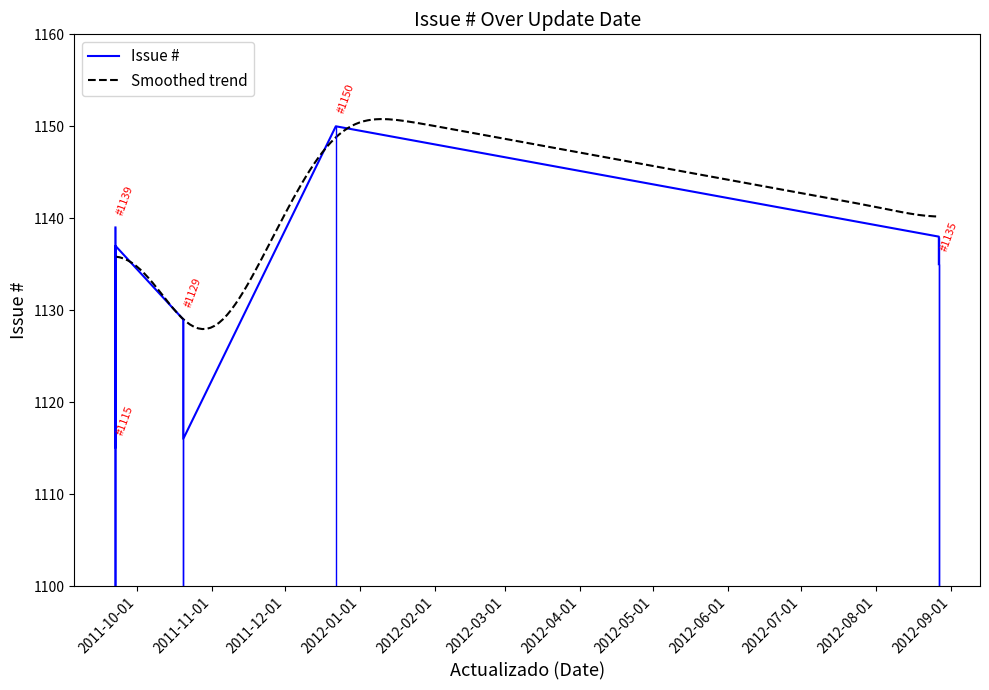

How many values are below 1135?

5